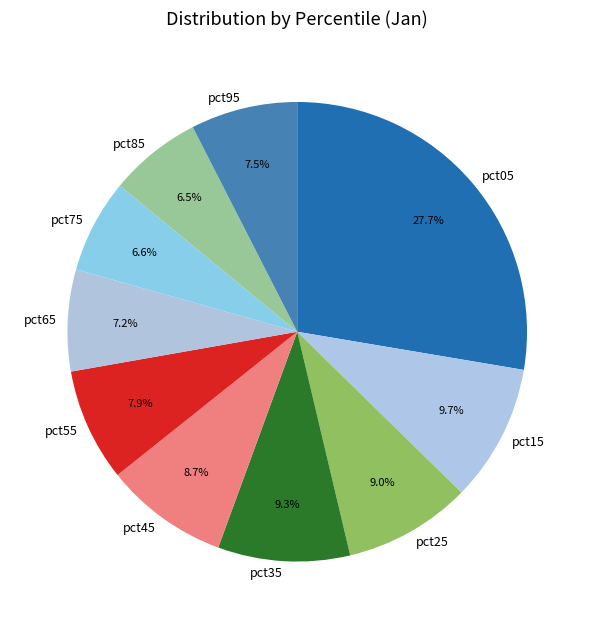

Between pct75 and pct05, which is larger?

pct05